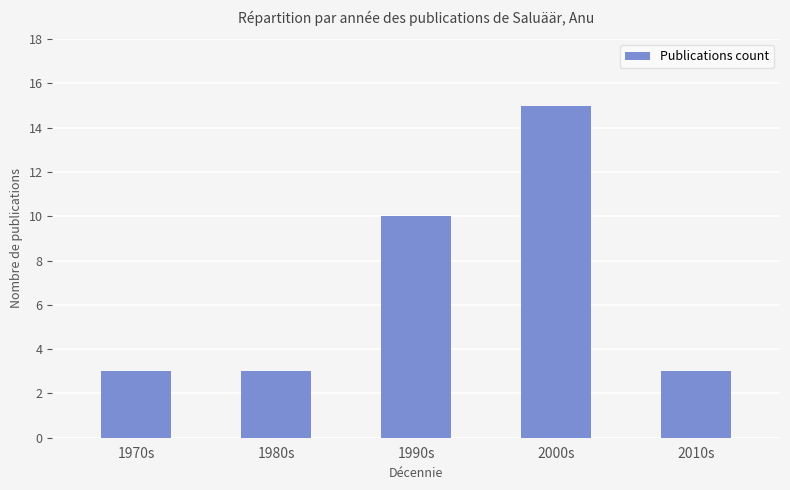

The value at 1970s is 1. True or false?

False